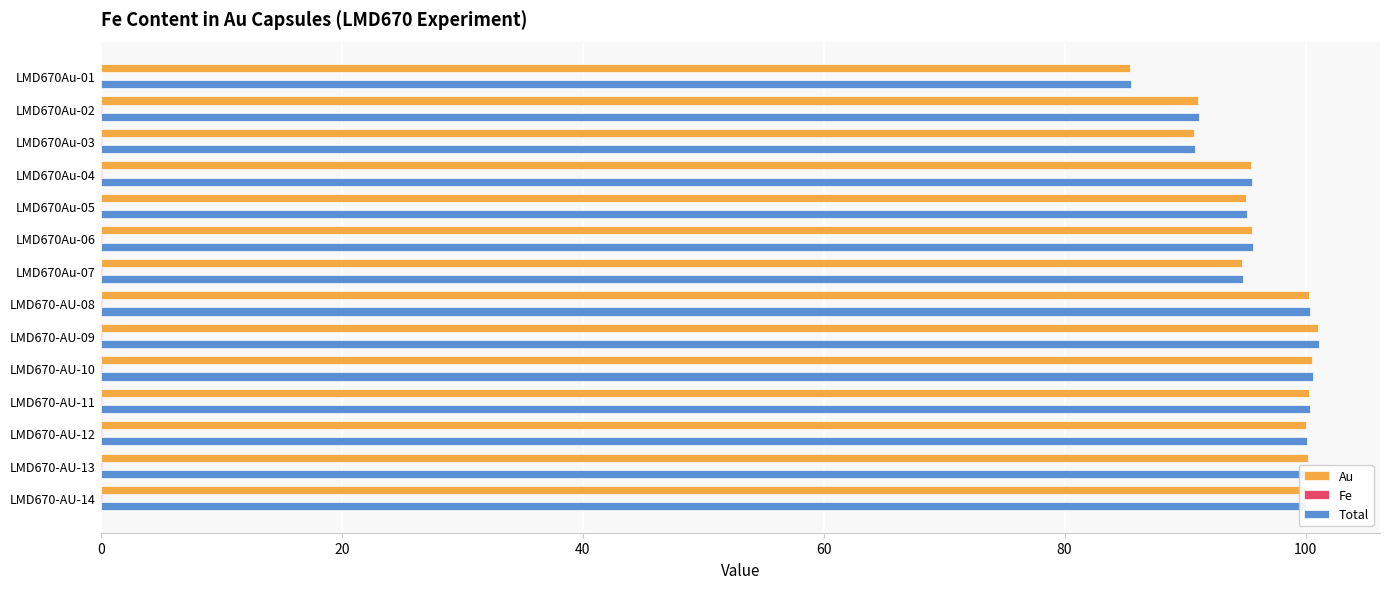

What is the sum of all Total values?

1351.5